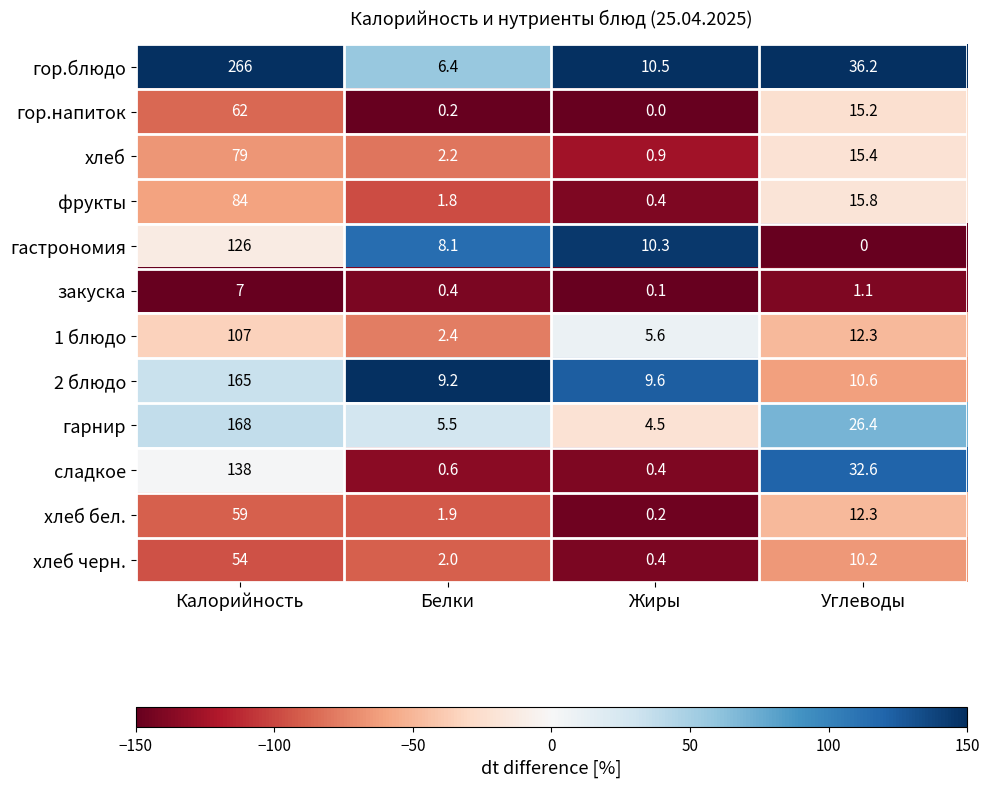

What is the difference between the highest and lowest values at Калорийность?

259.0